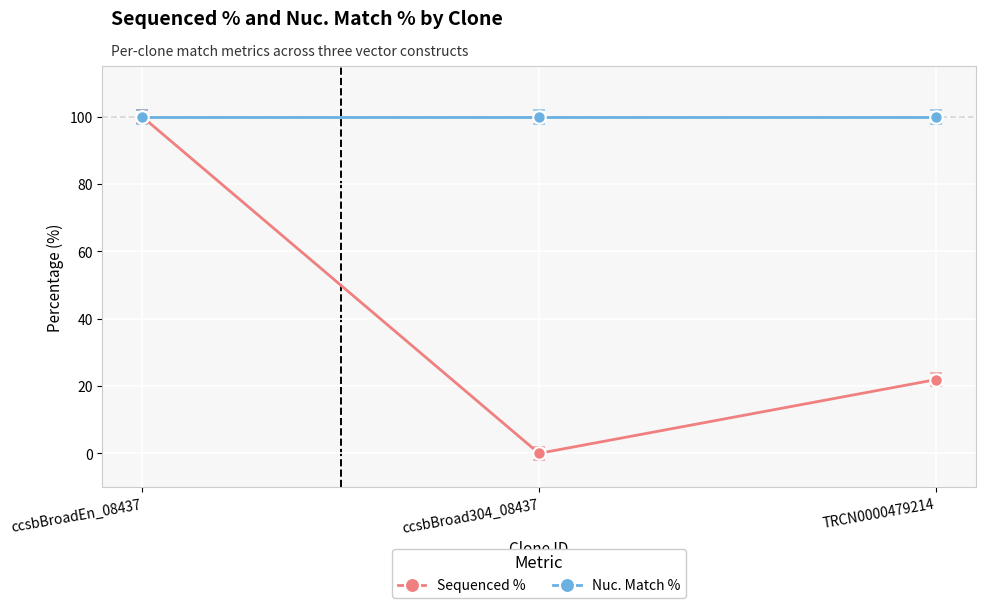

Does the chart have visible grid lines?

Yes